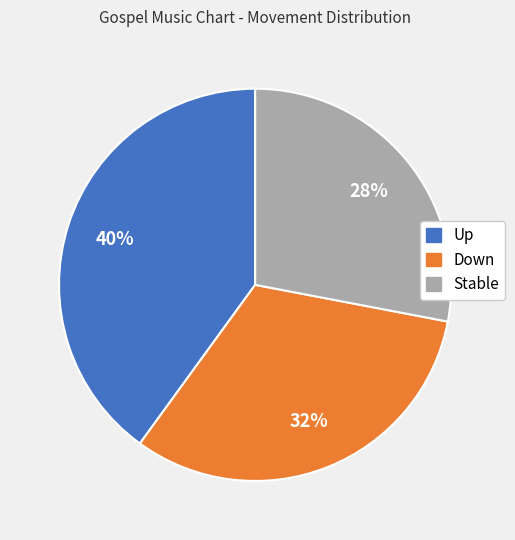

How many segments does this pie chart have?

3